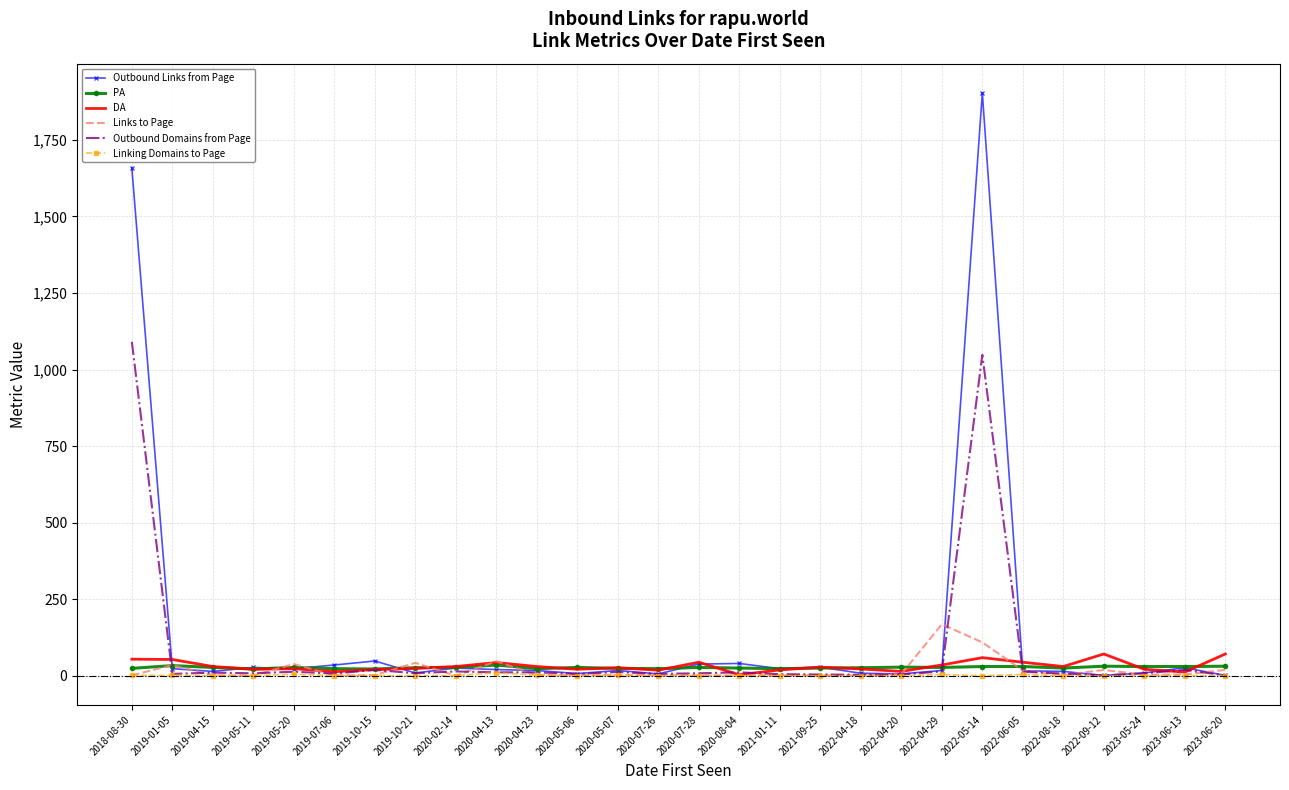

What is the maximum value shown in the chart?

1904